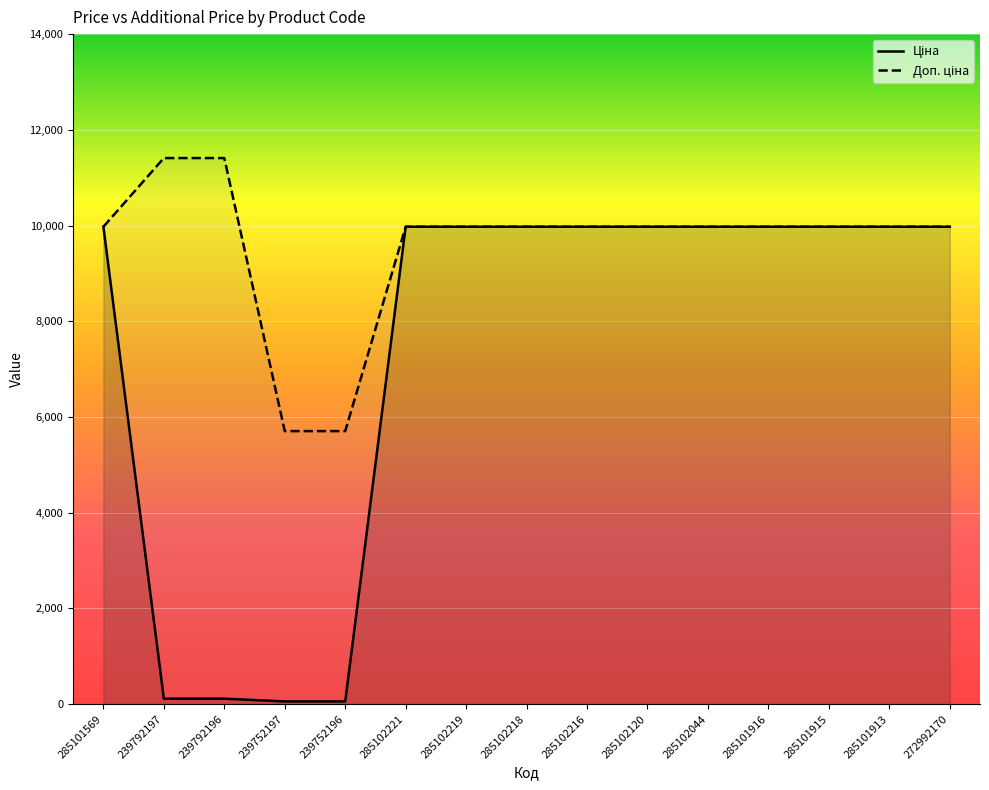

What is the value of the Доп. ціна point at the 5th from the left?

5705.0